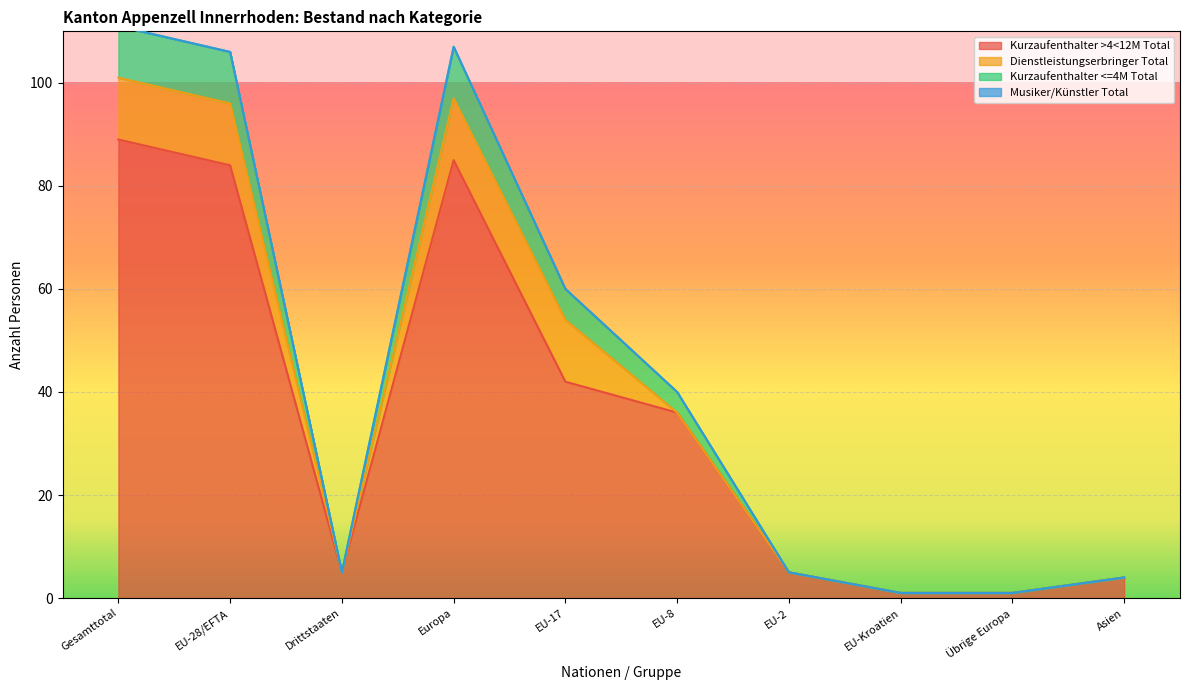

The value of Kurzaufenthalter <=4M Total at Drittstaaten is 5. True or false?

True